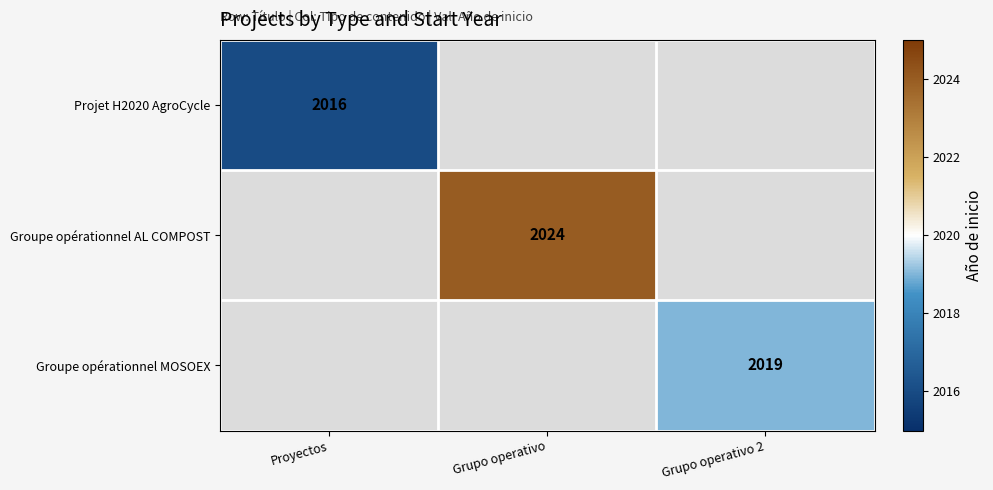

The Groupe opérationnel AL COMPOST series shows 734 at Grupo operativo. True or false?

False